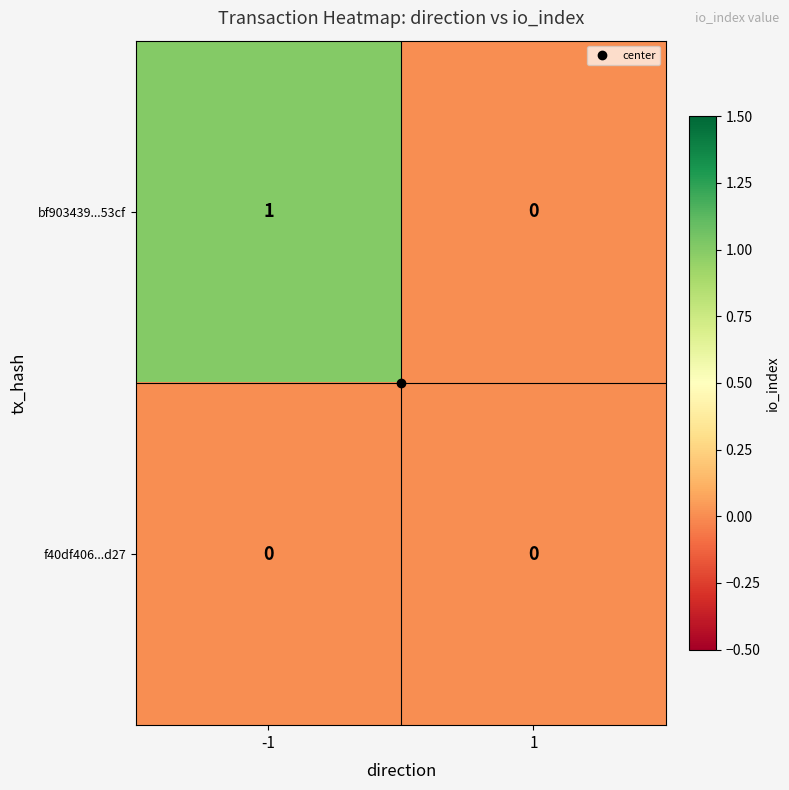

Rank the categories by bf903439...53cf value from lowest to highest.

1, -1